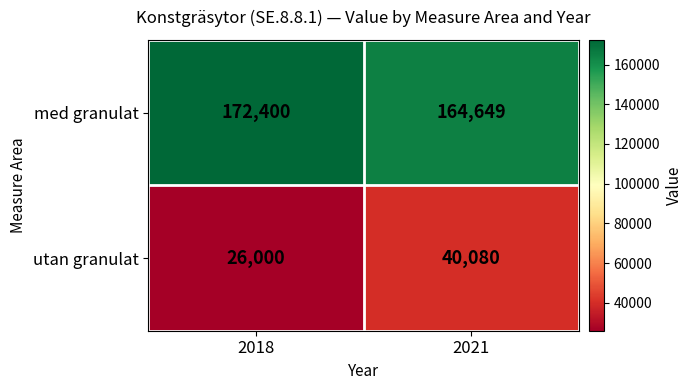

Reading right to left, extract all data points from this chart.

med granulat: 164649	172400
utan granulat: 40080	26000